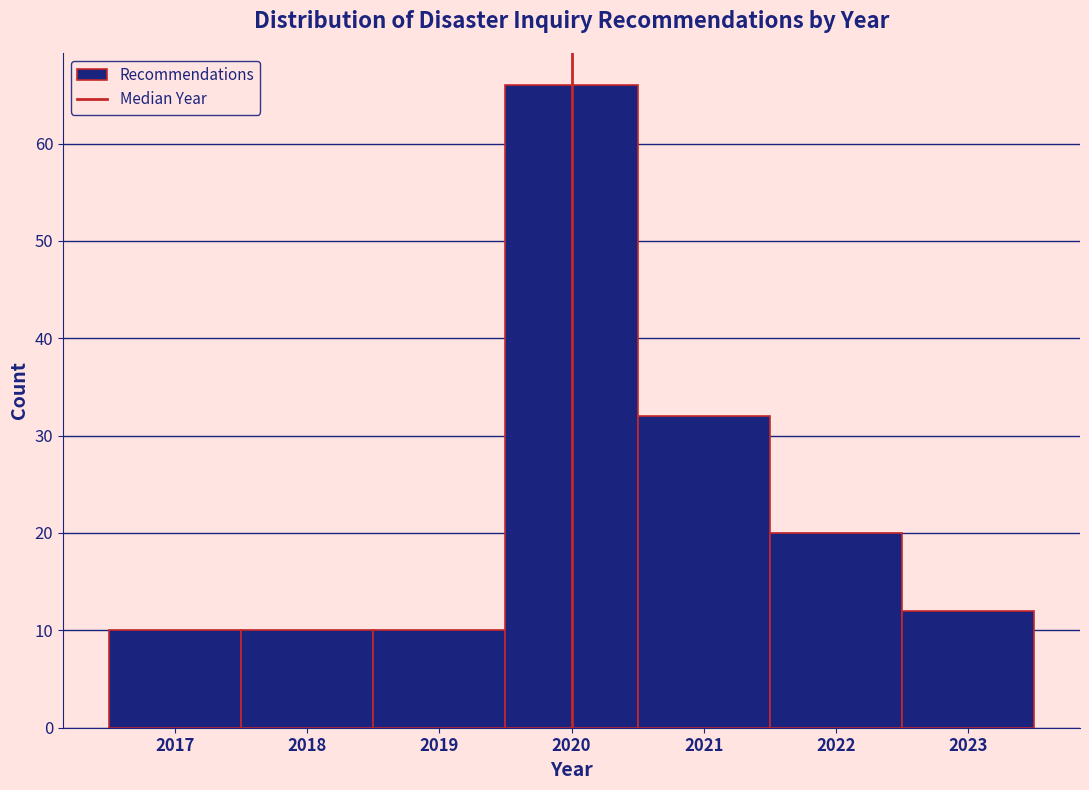

How tall is the bar that spans 2016.5 to 2017.5 on the x-axis? The values are not printed on the chart, so give them approximately, as read against the axis.

10